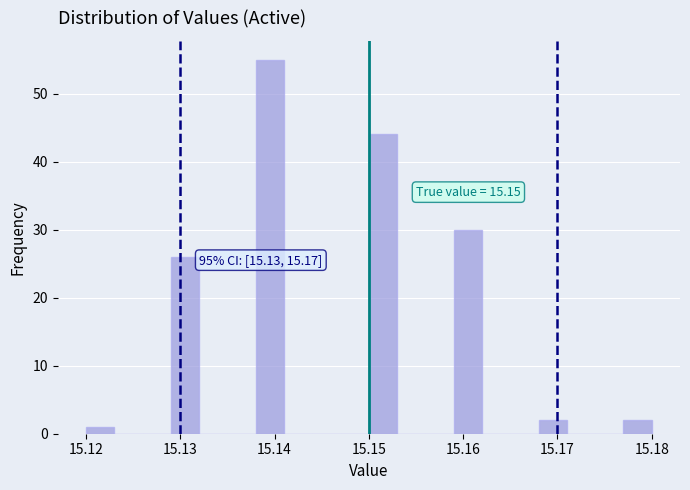

Around what value on the x-axis is the tallest bar? Give the approximate position of its centre, as read against the axis.

15.140